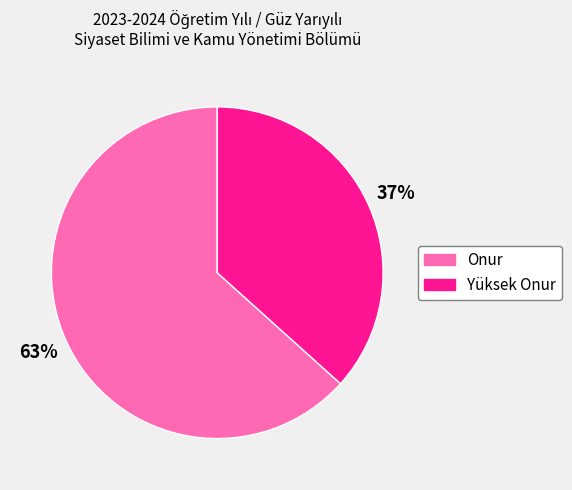

What is the largest slice in the pie chart?

Onur